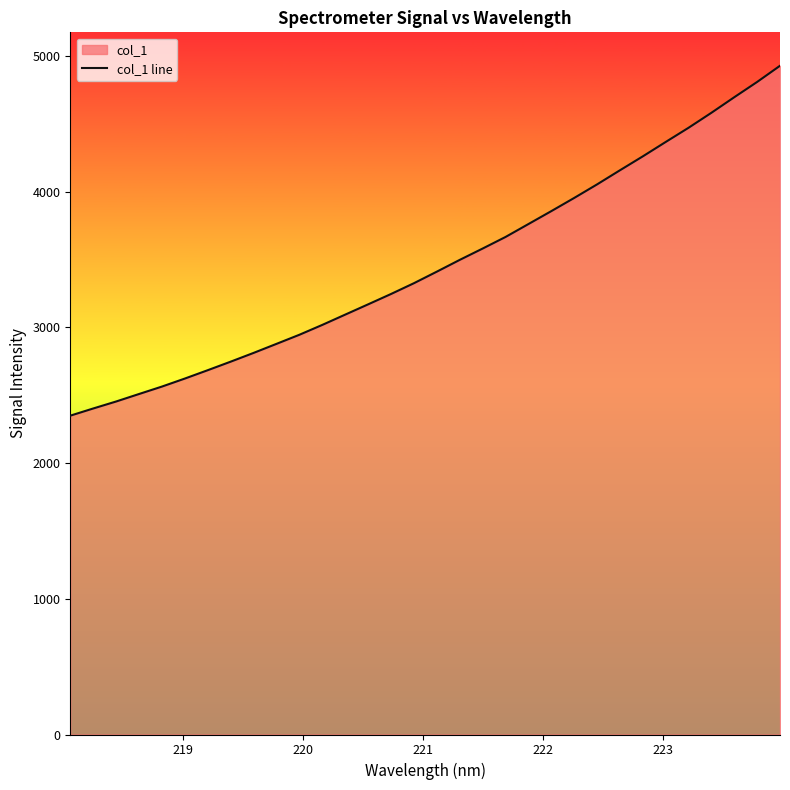

What is the maximum value shown in the chart?

4927.8